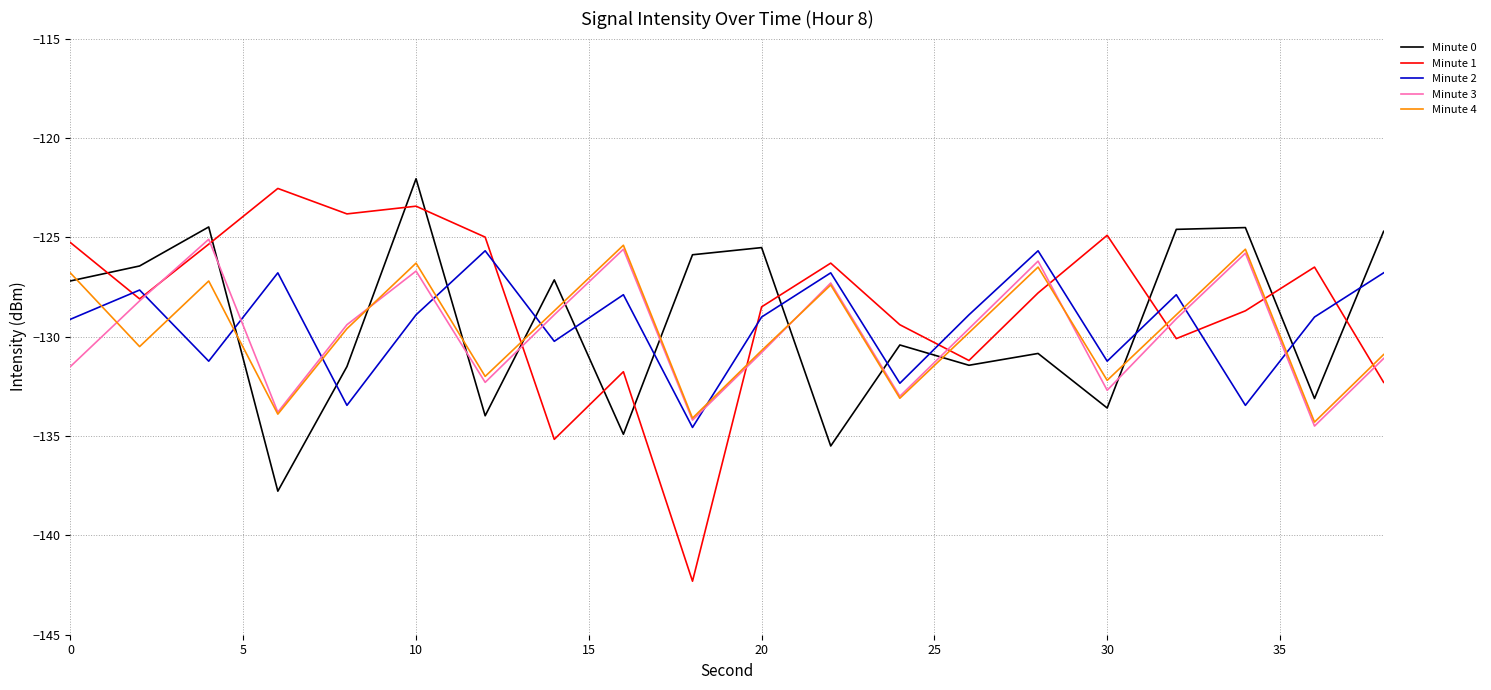

What is the average value of the Minute 1 series?

-128.4